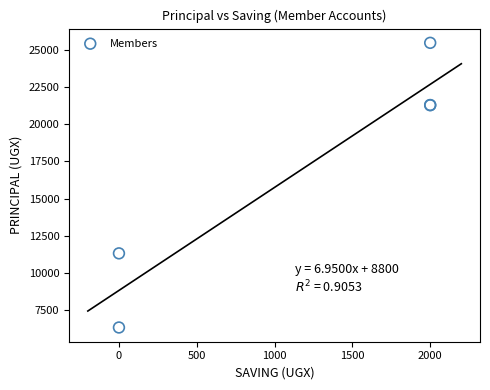

What Y value in the scatter plot is closest to 15900?

11300